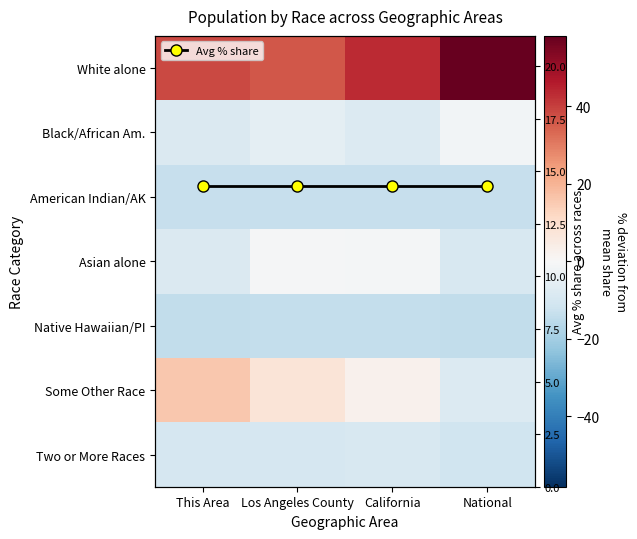

What is the sum of all Some Other Race values?

17.8